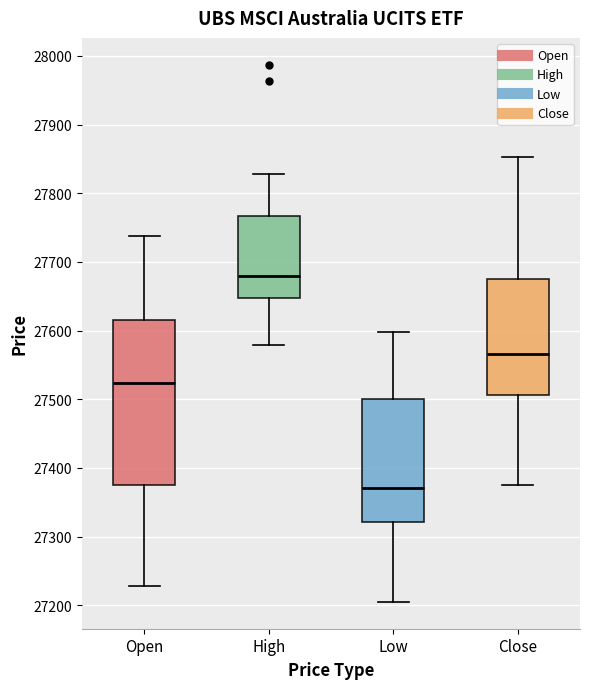

Where does the upper whisker of the box for Open end on the y-axis? The values are not printed on the chart, so give them approximately, as read against the axis.

27740